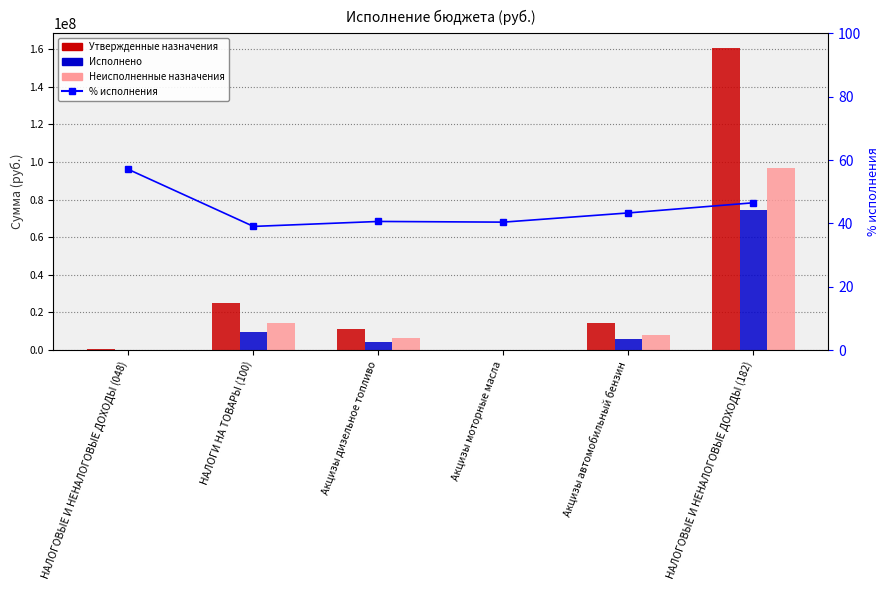

Which category has the lowest value in the Исполнено series?

Акцизы моторные масла